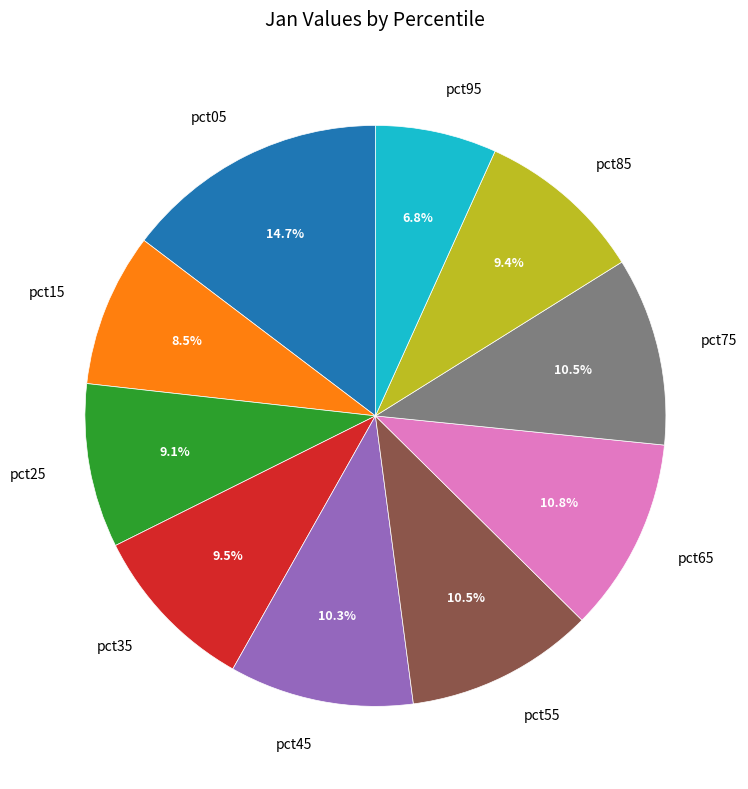

What portion of the pie excludes pct25?

90.9%